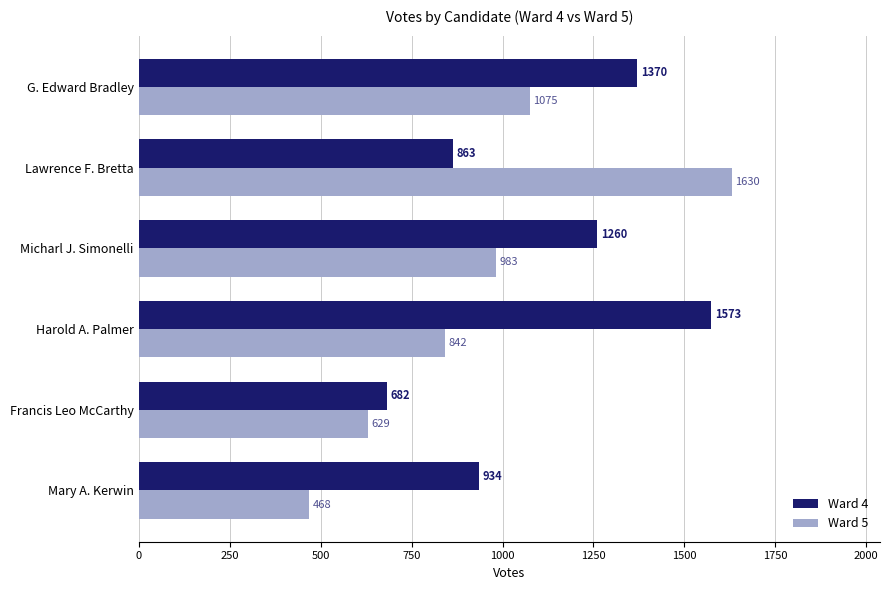

List the labels in order of Ward 5 value, smallest first.

Mary A. Kerwin, Francis Leo McCarthy, Harold A. Palmer, Micharl J. Simonelli, G. Edward Bradley, Lawrence F. Bretta